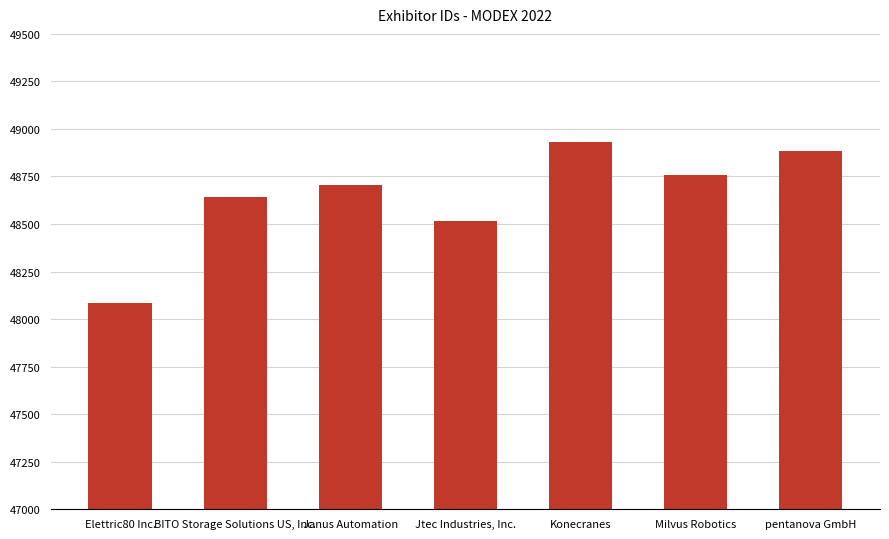

Read the value at Elettric80 Inc..

48086